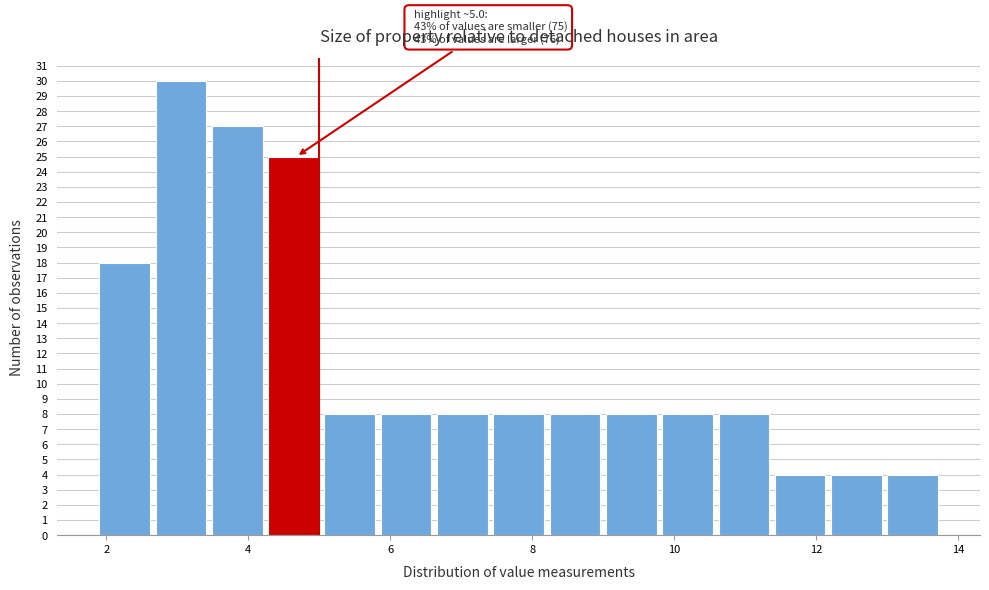

Read against the x-axis, roughly where is the centre of the tallest bar?

3.0